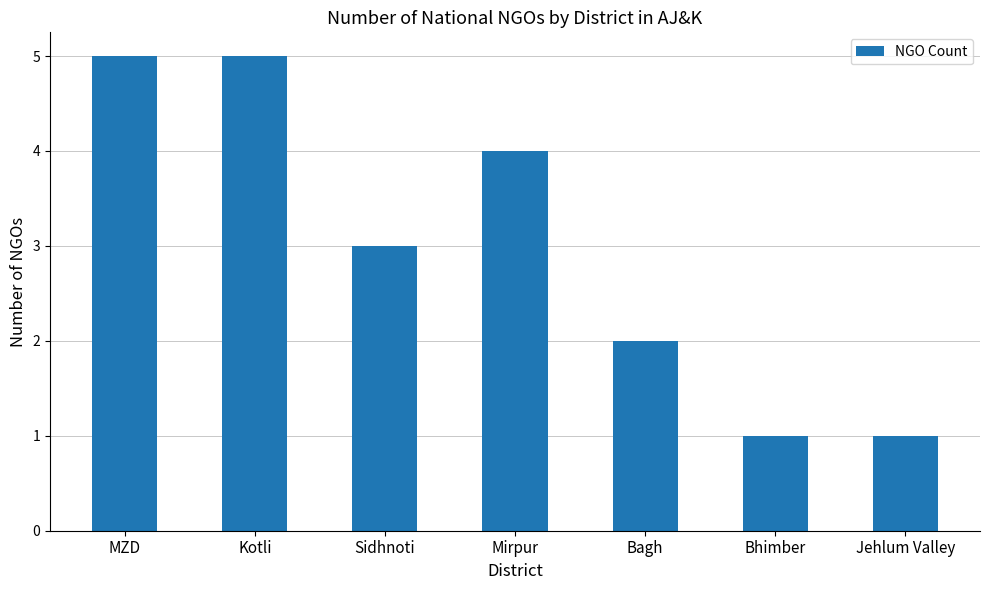

Reading left to right, transcribe all the data shown in this chart.

MZD=5	Kotli=5	Sidhnoti=3	Mirpur=4	Bagh=2	Bhimber=1	Jehlum Valley=1